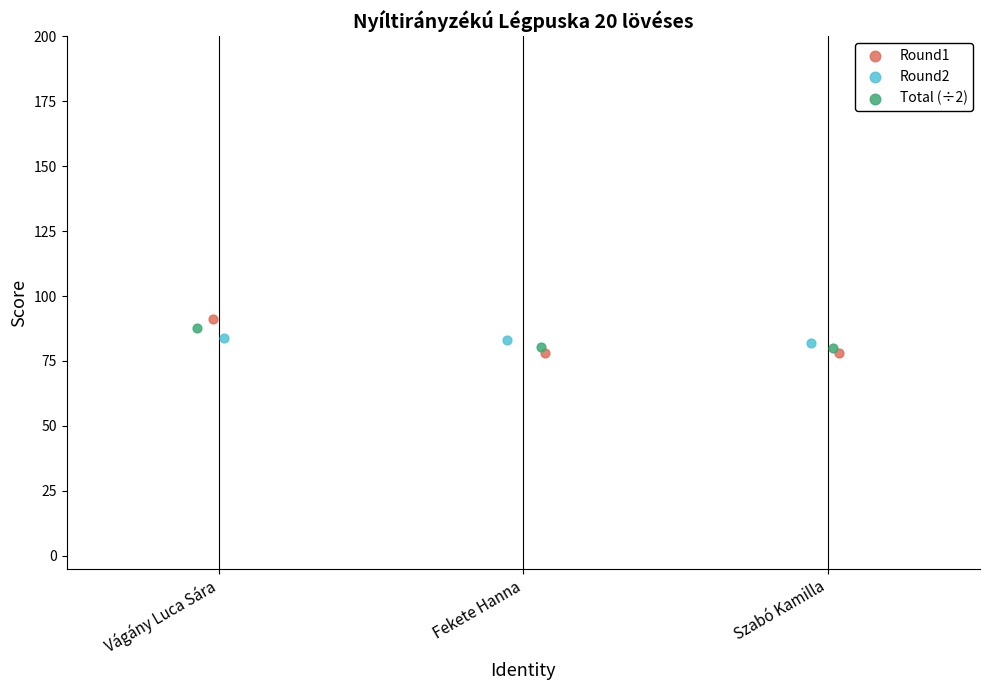

Which series has the largest Y range (max minus min)?

Round1